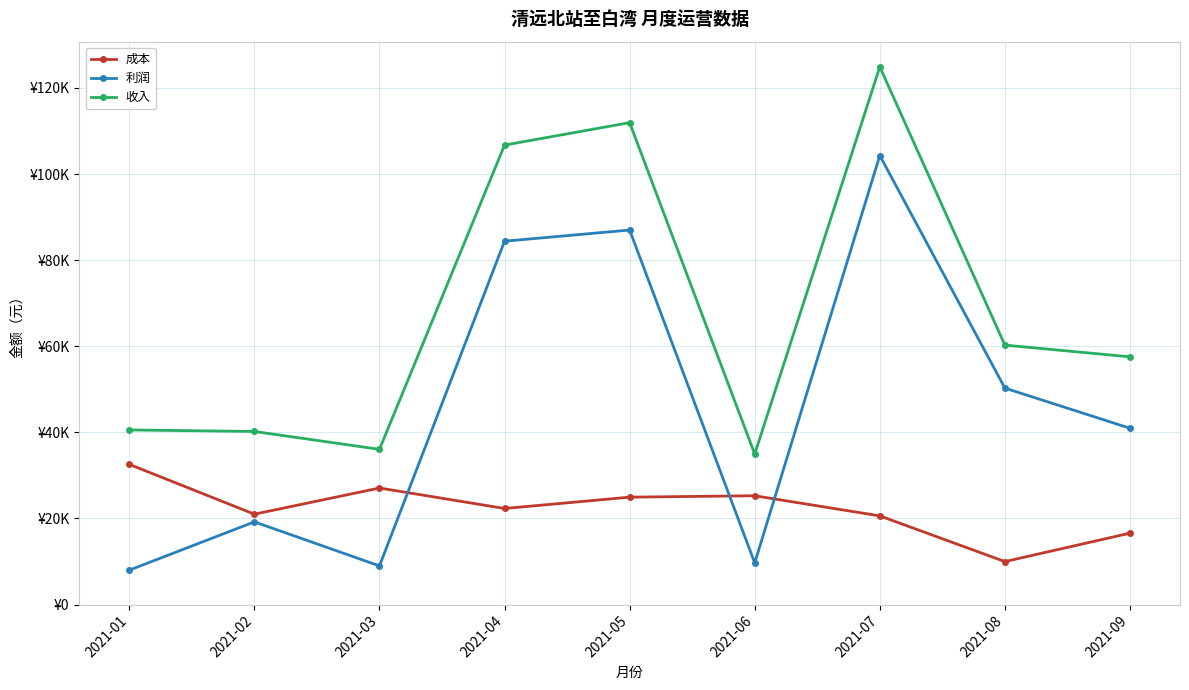

At which category is the sum across all series the highest?

2021-07